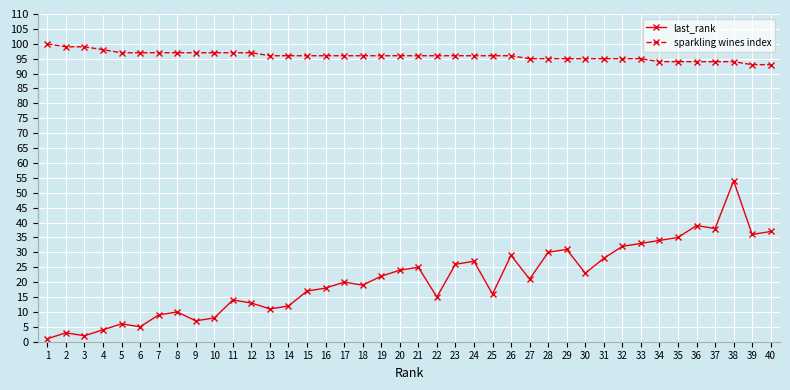

True or false: last_rank and sparkling wines index intersect in this chart.

False